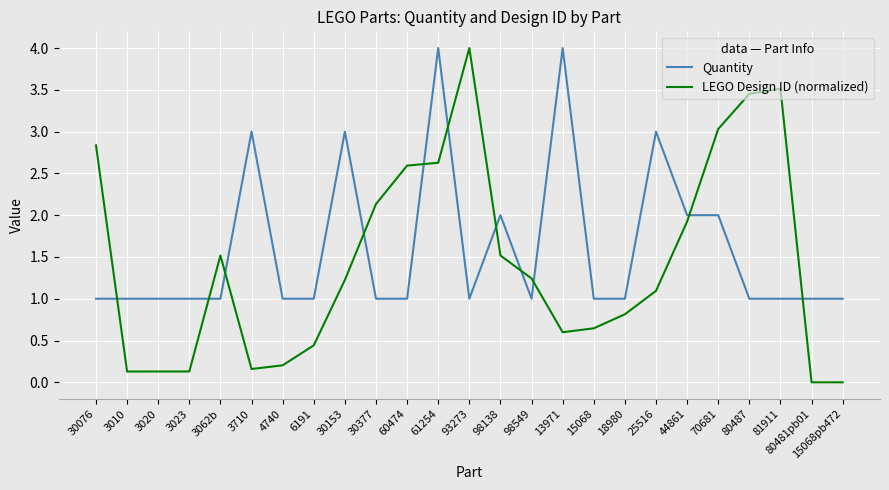

What is the approximate value of Quantity at 44861?

2.0